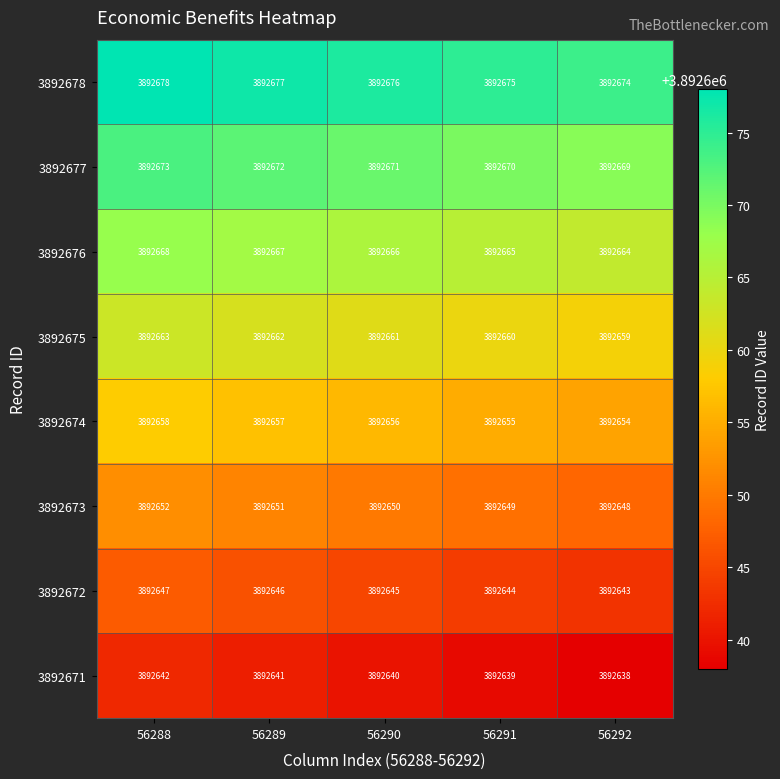

What is the spread (max minus min) of values at 56290?

36